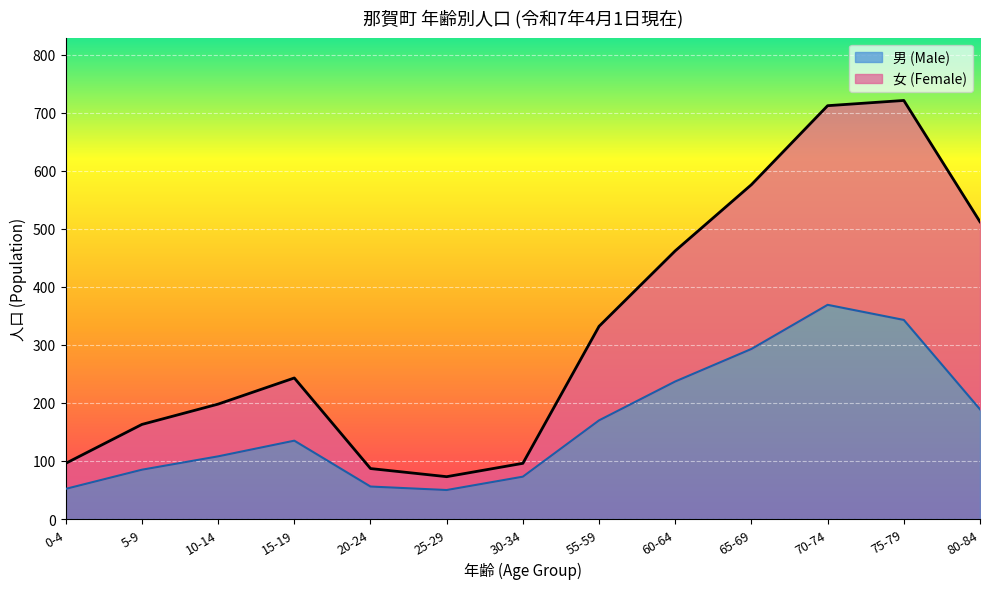

What is the maximum value for 男 (Male)?

369